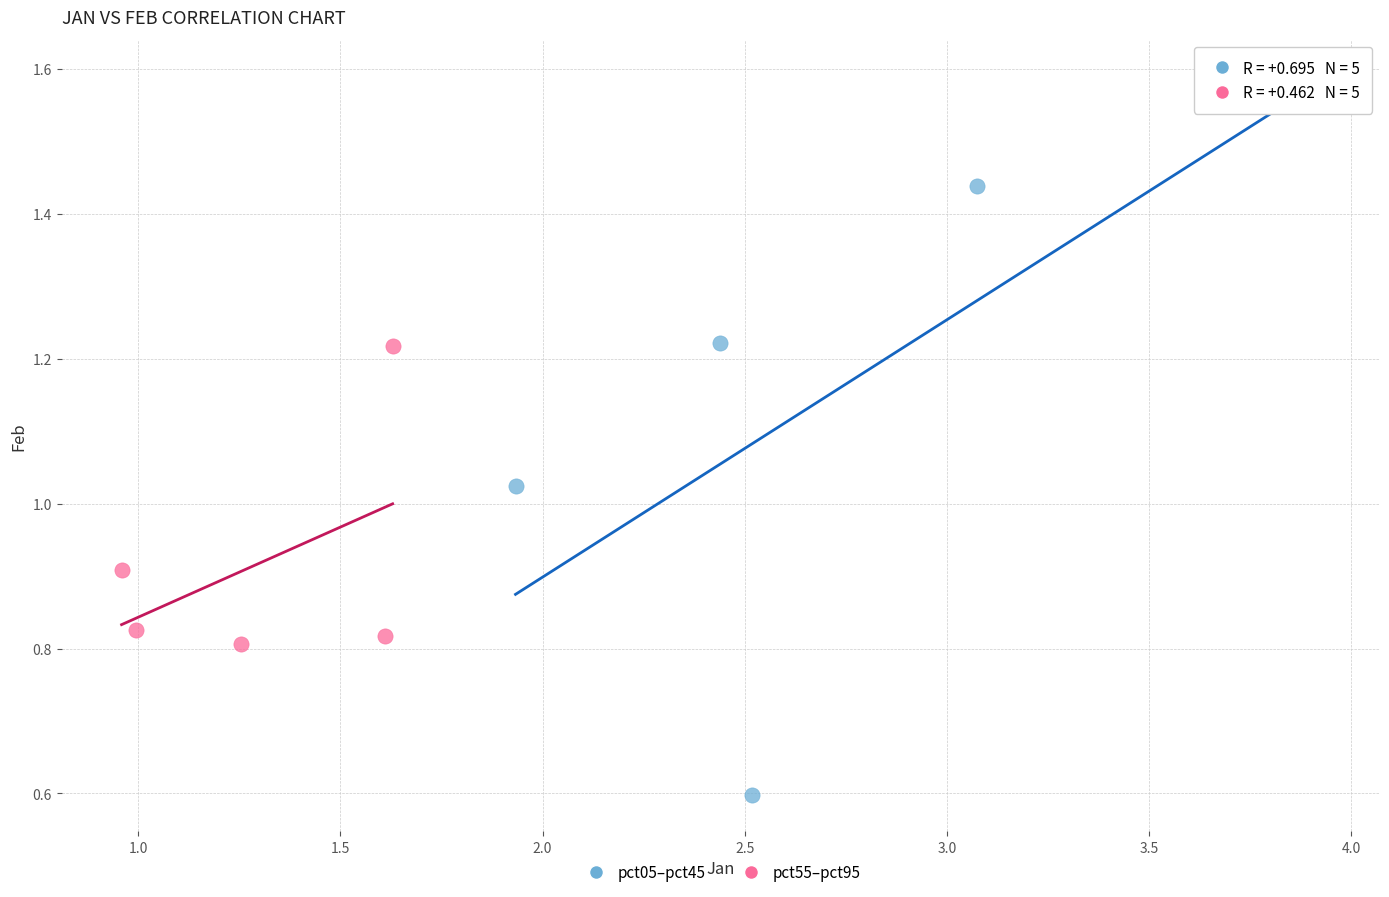

Which series reaches the maximum Y coordinate?

pct05–pct45